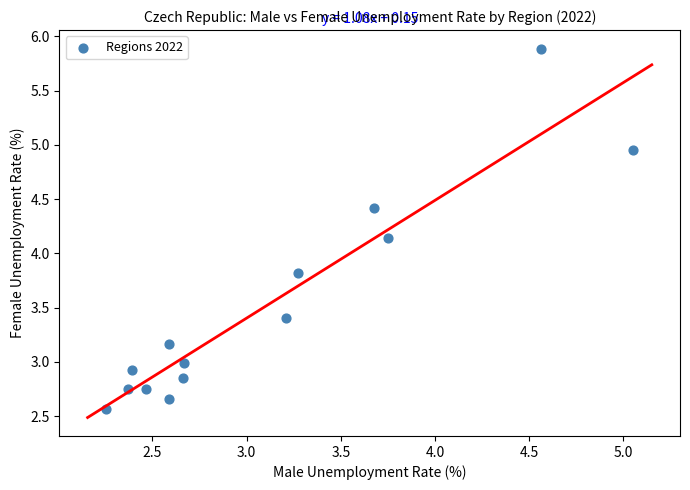

What is the range of Y values (max minus min)?

3.3